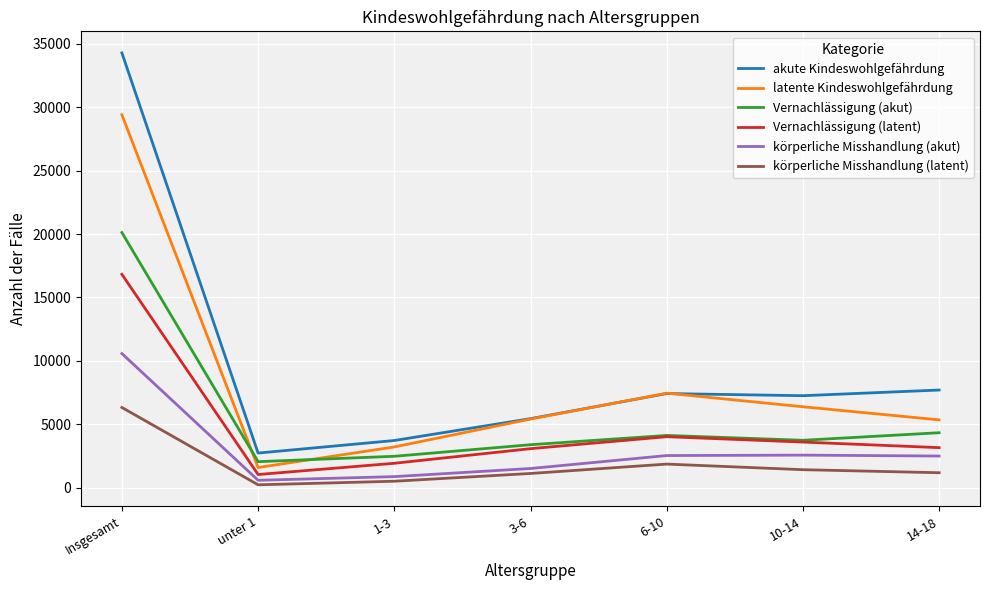

What is the difference between the maximum and minimum values in the körperliche Misshandlung (akut) series?

9993